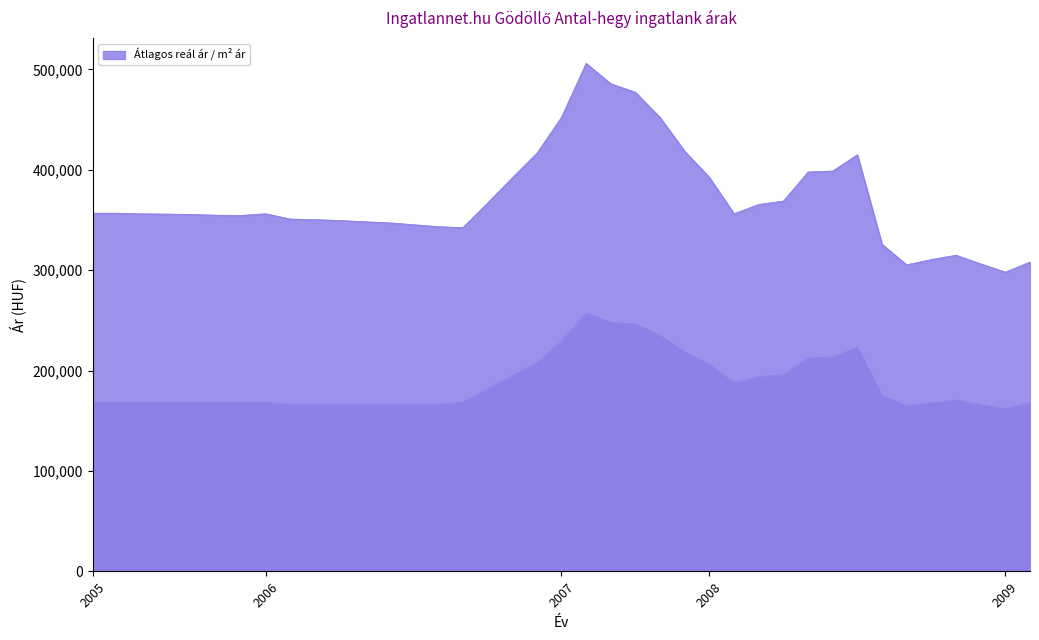

At which label does Átlagos reál ár line first exceed 356146?

2005